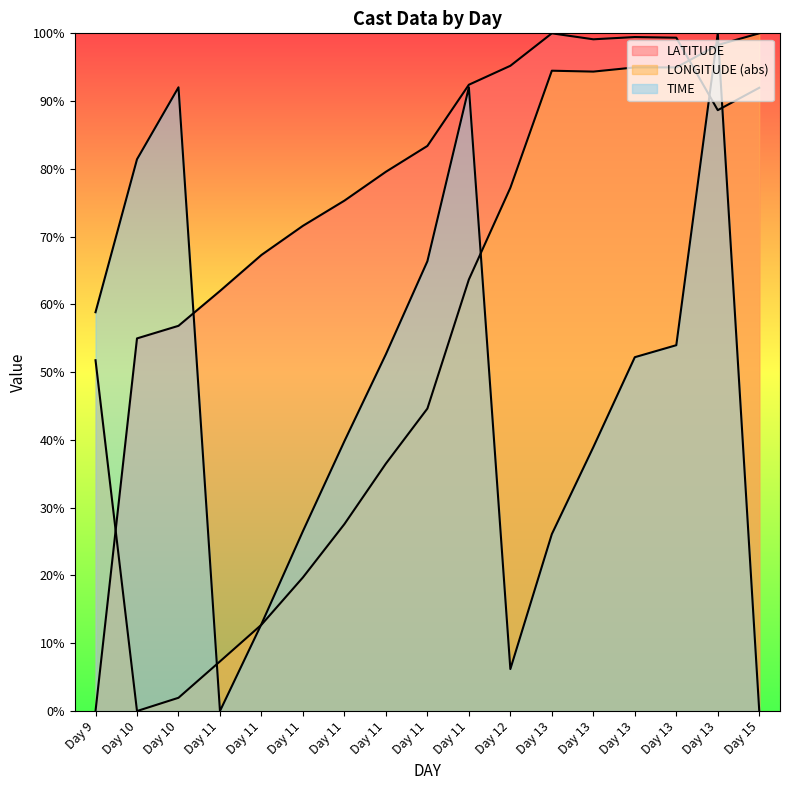

What is the difference between the highest and lowest values at 11?

62.0